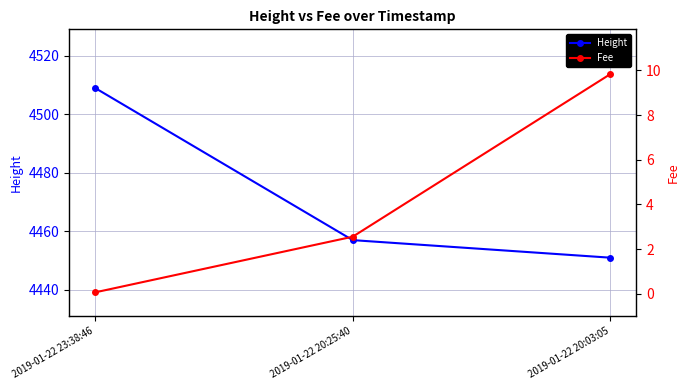

Which series has the largest total across all categories?

Height